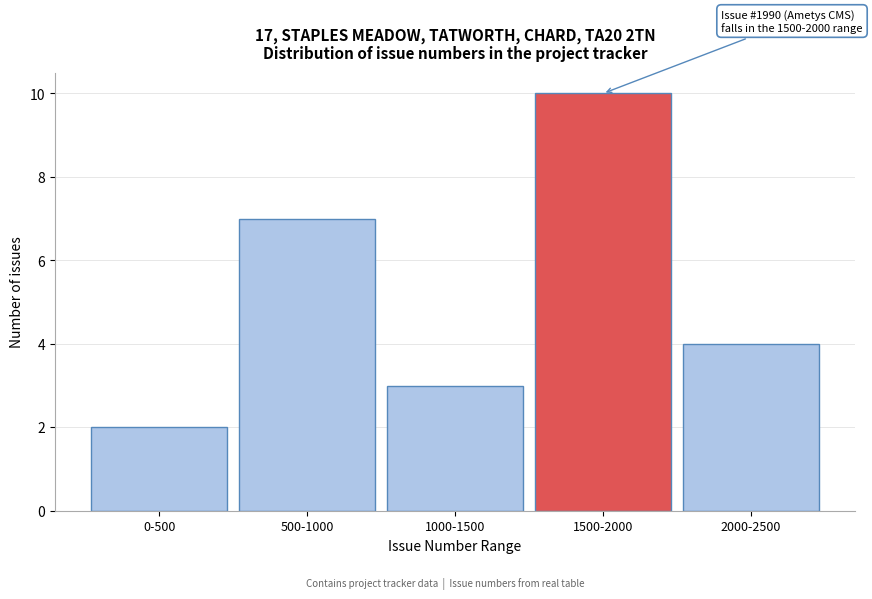

Reading left to right, transcribe all the data shown in this chart.

0-500=2	500-1000=7	1000-1500=3	1500-2000=10	2000-2500=4